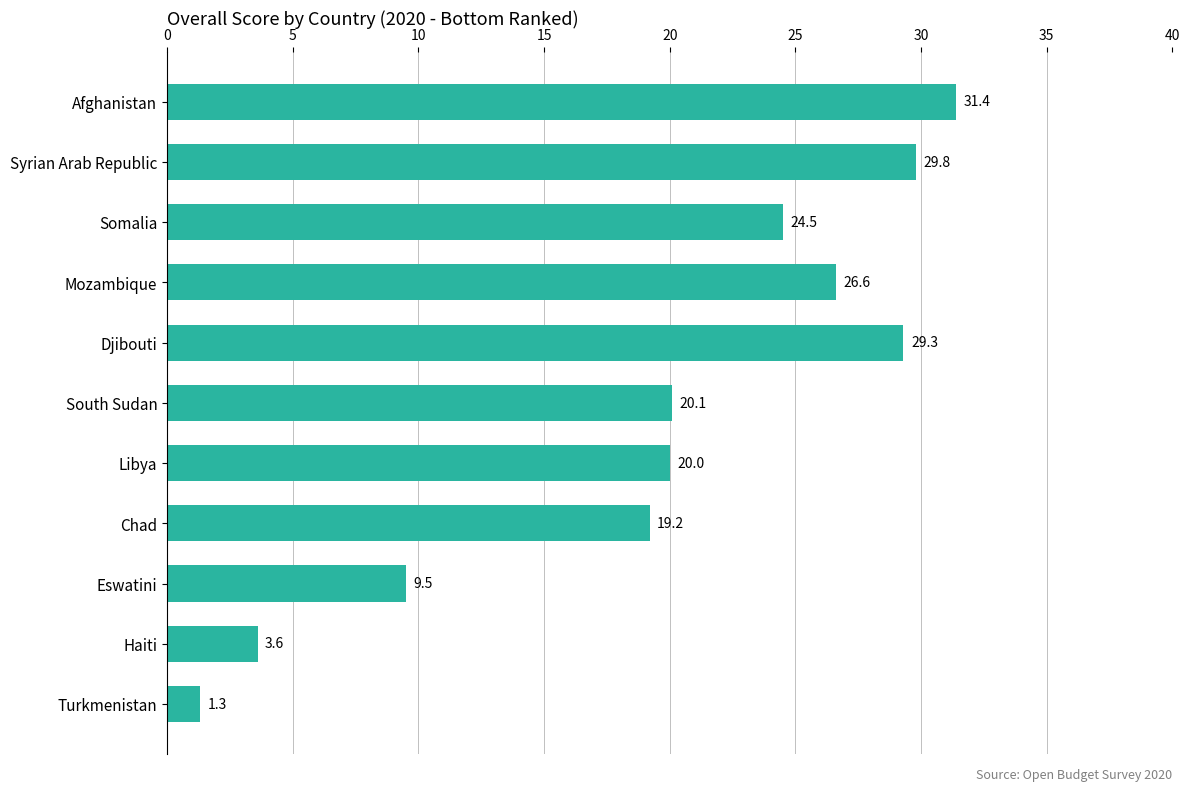

What is the smallest value displayed?

1.3